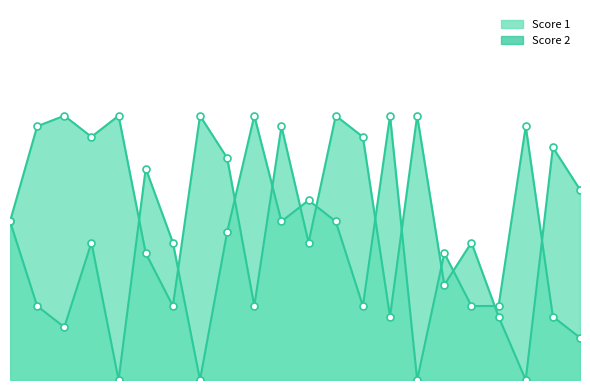

Rank the series at 15 from highest to lowest value.

Score 2, Score 1